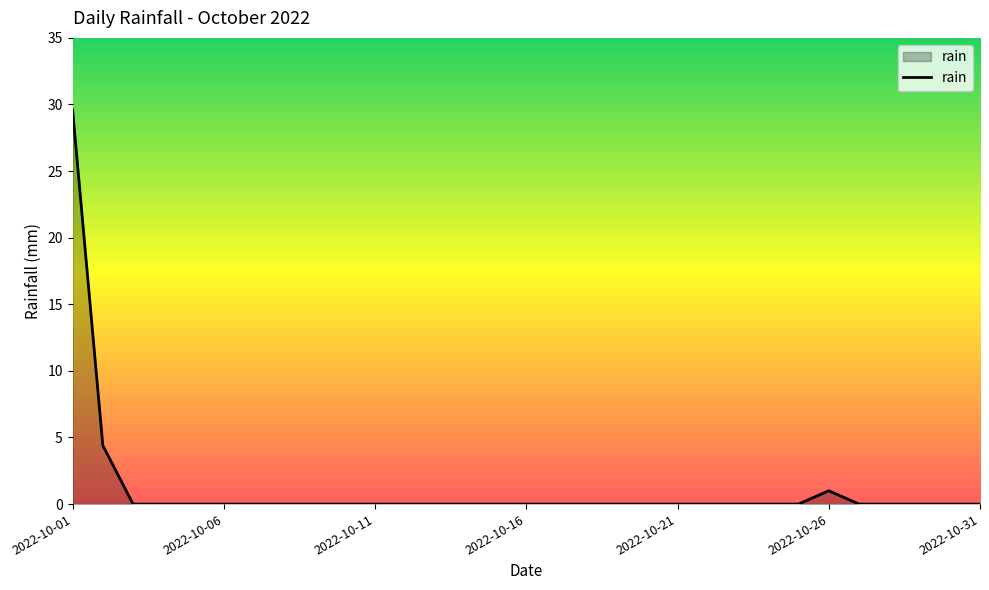

What is the difference between the second highest and second lowest values?

4.4